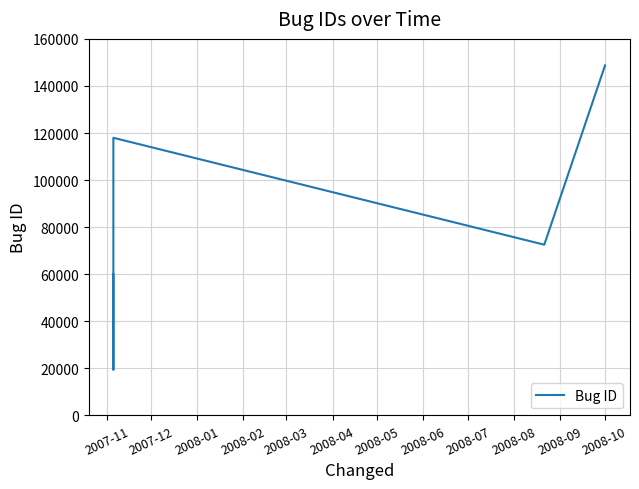

How many distinct data groups are displayed?

1